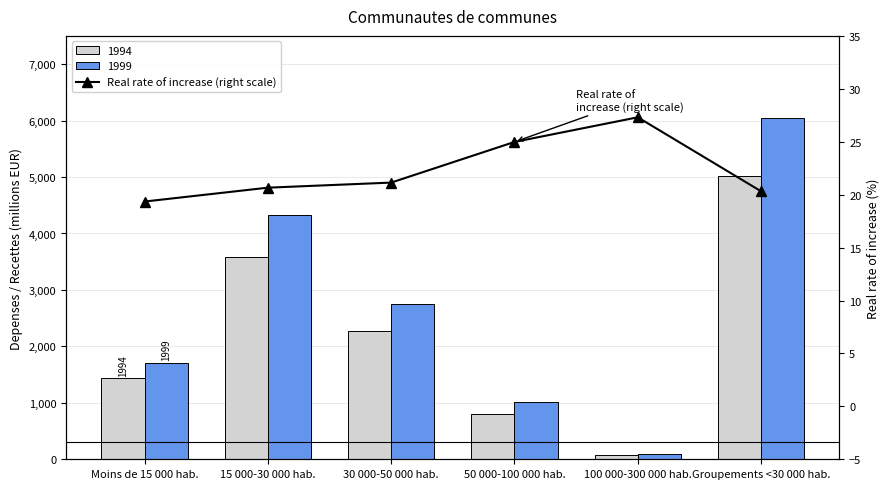

Rank the categories by value from highest to lowest.

100 000-300 000 hab., 50 000-100 000 hab., 30 000-50 000 hab., 15 000-30 000 hab., Groupements <30 000 hab., Moins de 15 000 hab.